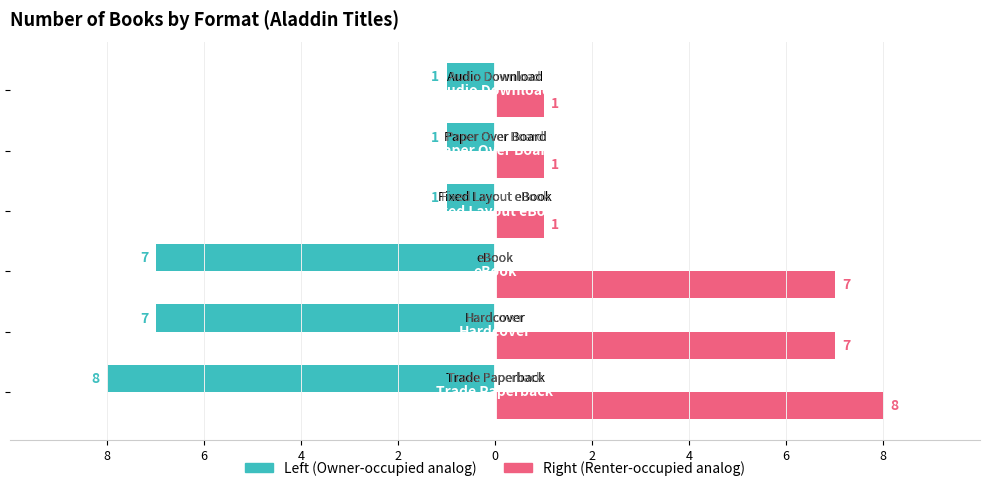

The Trade Paperback / Hardcover / eBook series shows -8 at 8. True or false?

True